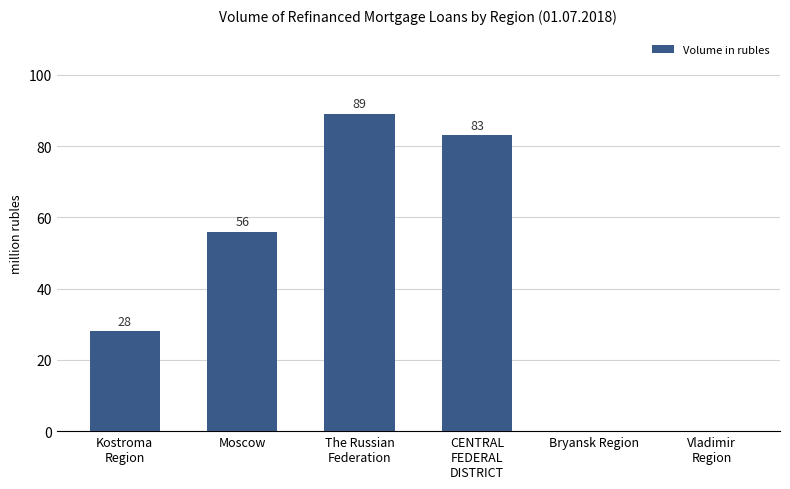

What is the maximum value shown in the chart?

89